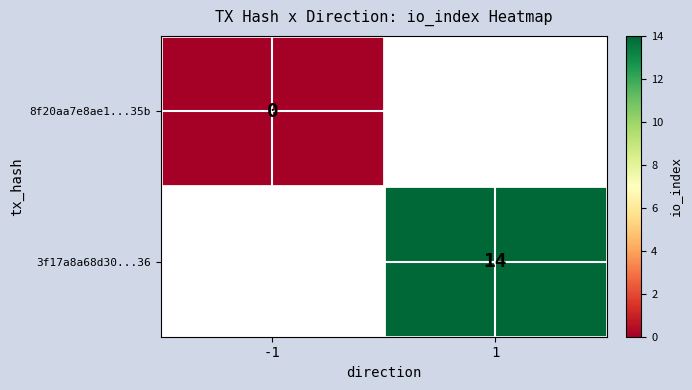

Is it true that 3f17a8a68d30...36 equals 14 at 1?

True